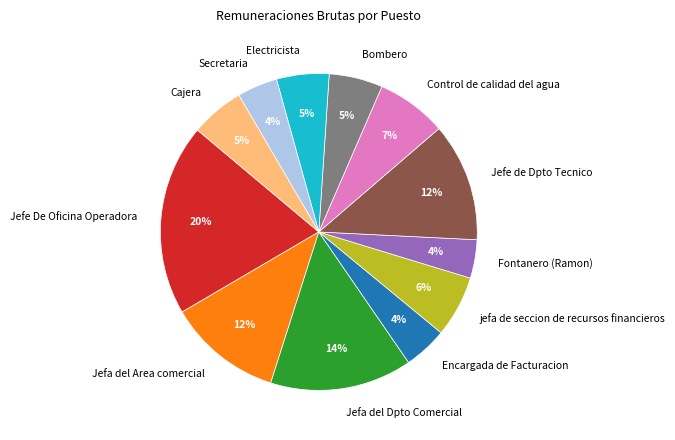

What is the largest slice in the pie chart?

Jefe De Oficina Operadora